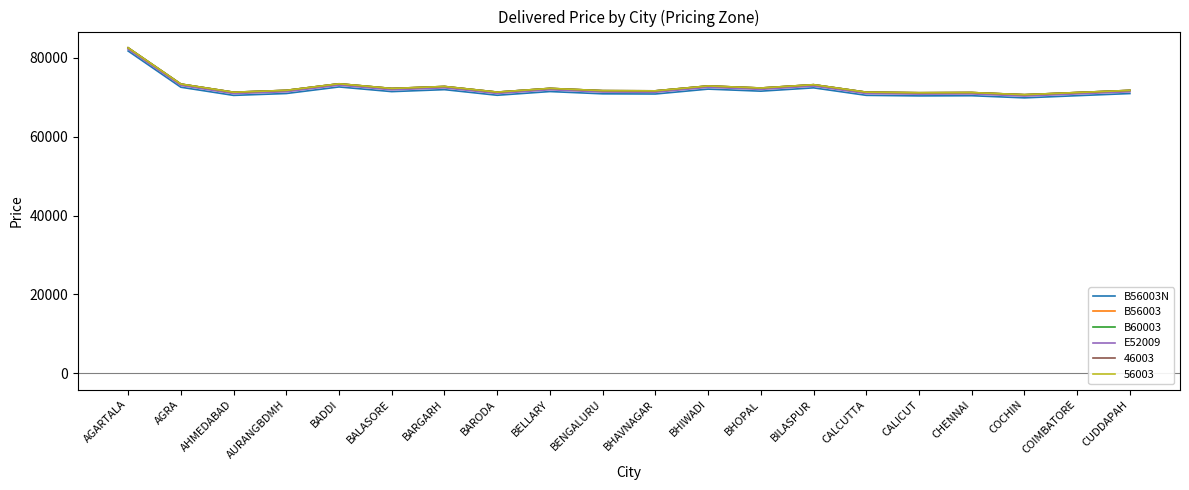

Which series has the widest spread of values?

B56003N